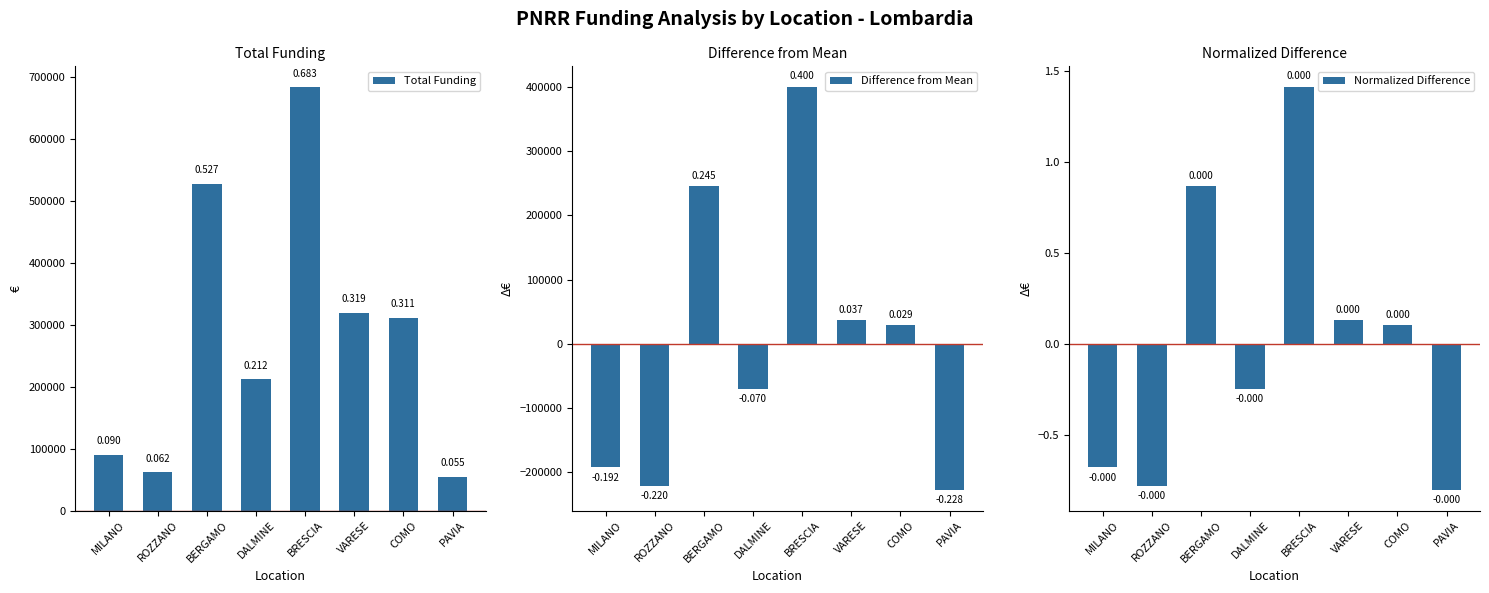

What is the maximum value for Total Funding?

682502.5